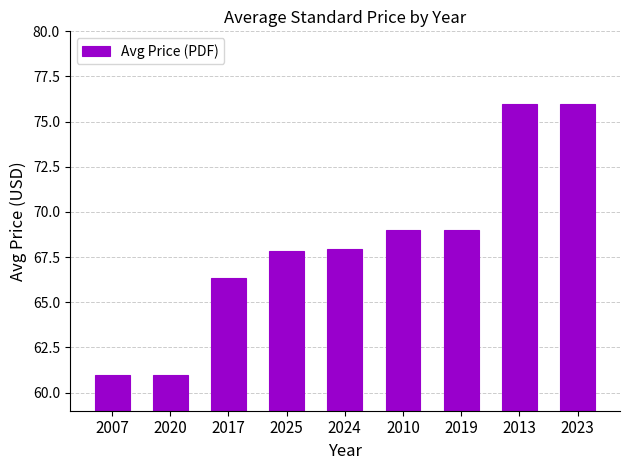

What is the value of the 2nd bar from the left?

61.0